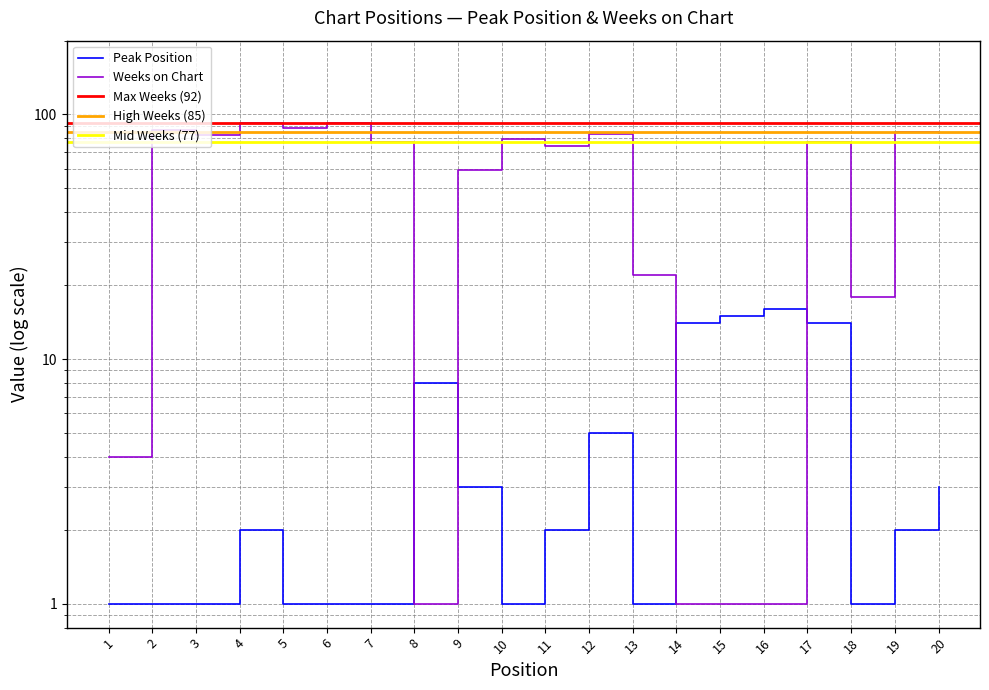

At which label is Weeks on Chart closest to 46?

9